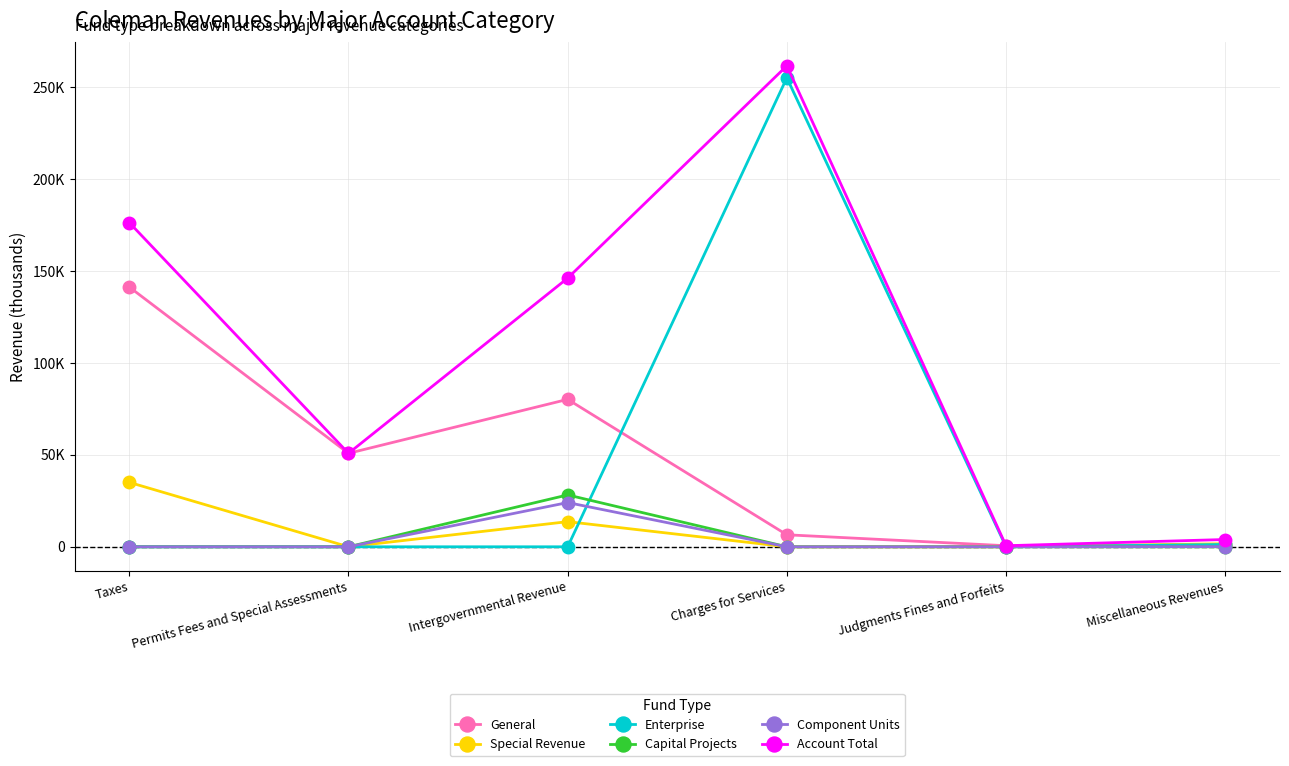

Does the chart have visible grid lines?

Yes